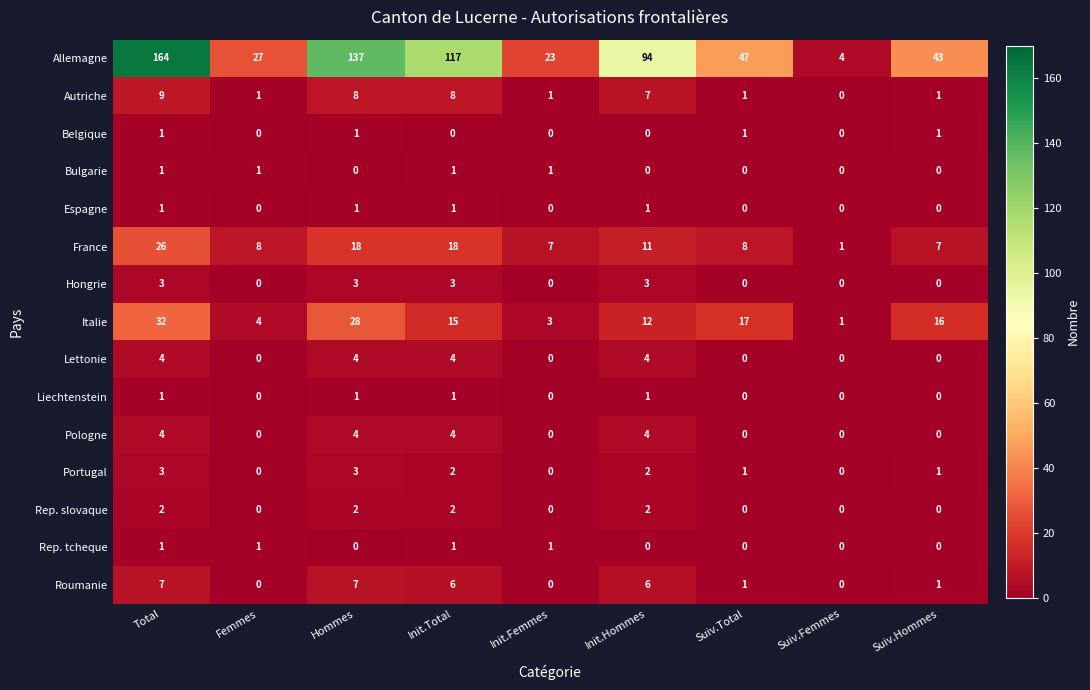

At which label does France reach its peak?

Total